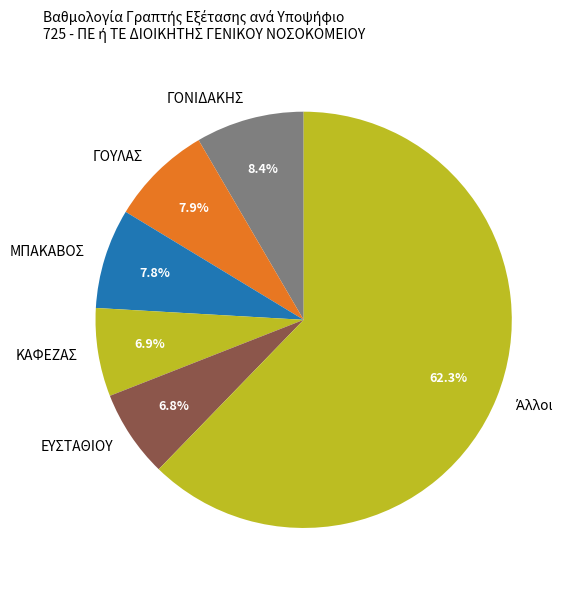

Does ΜΠΑΚΑΒΟΣ represent more than half of the total?

No